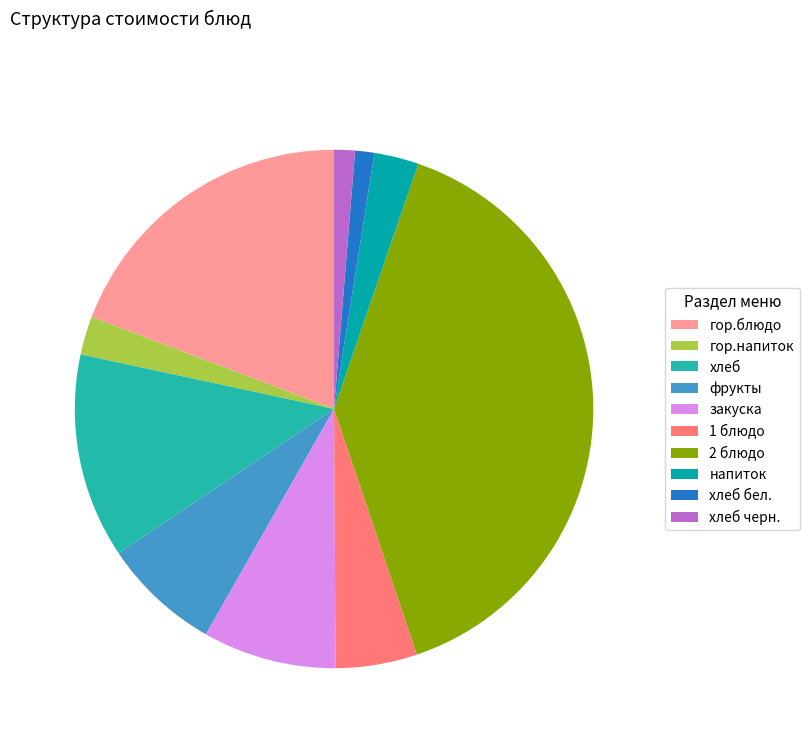

Is 2 блюдо the majority of the pie?

No